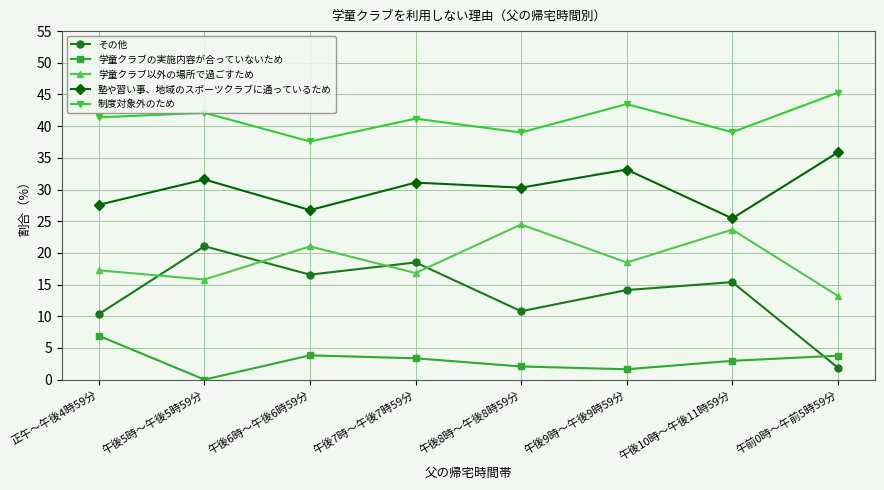

What is the approximate value of 塾や習い事、地域のスポーツクラブに通っているため at 午後8時～午後8時59分?

30.3